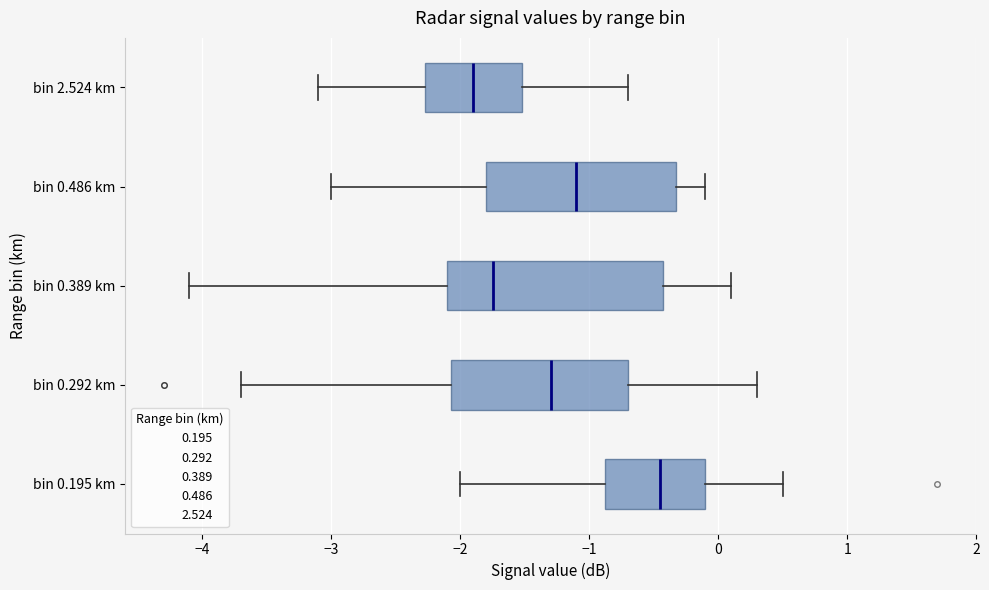

Where does the right whisker of the box for bin 0.486 km end on the x-axis? The values are not printed on the chart, so give them approximately, as read against the axis.

-0.1